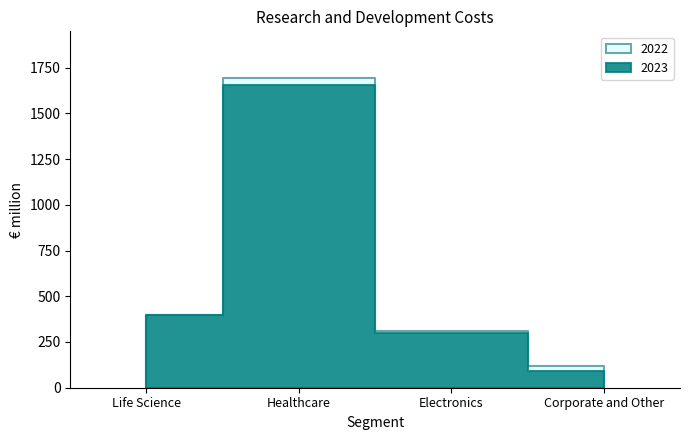

The 2022 series shows 308 at Electronics. True or false?

True